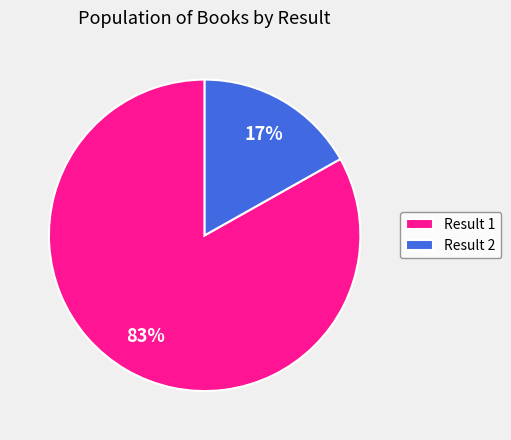

Is it true that Result 2 is 17% of the pie?

True